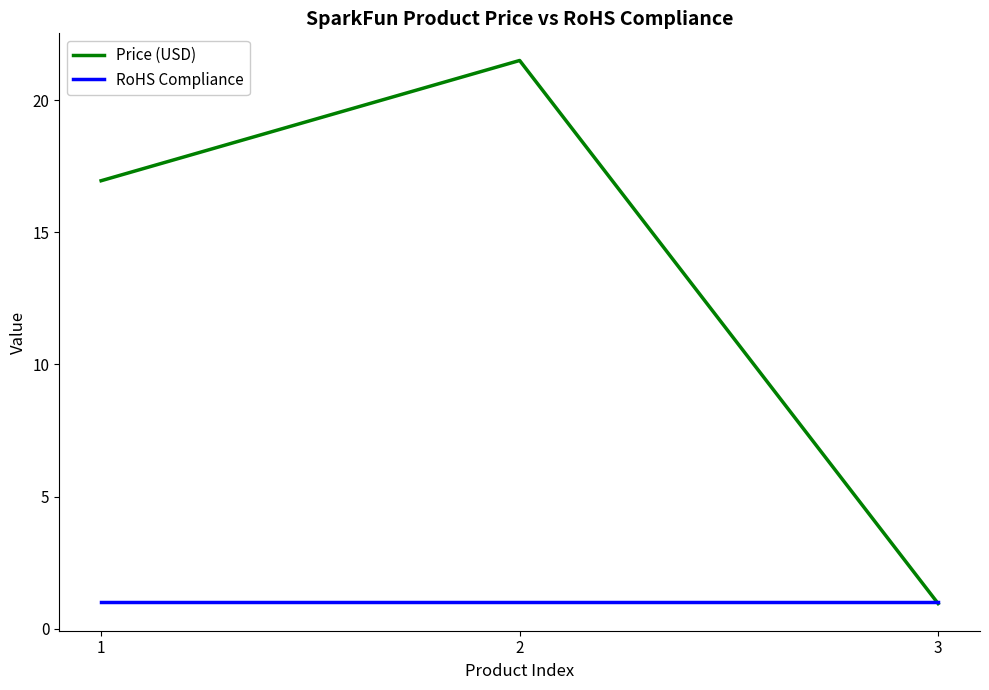

At which category is the sum across all series the highest?

2